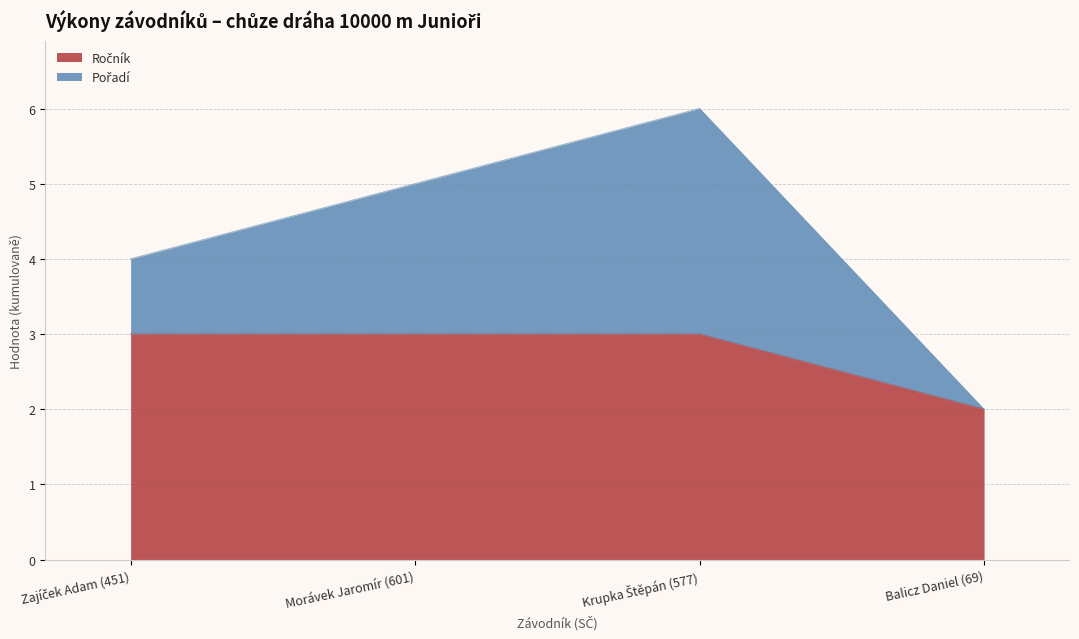

What is the difference between the maximum and minimum values in the Ročník series?

1